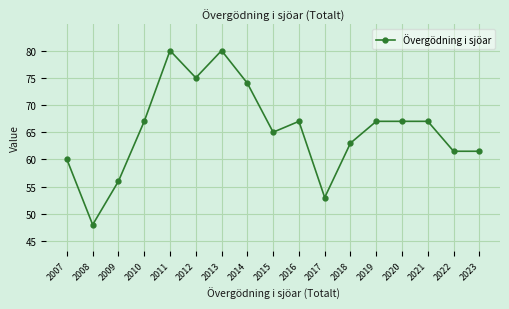

How many values are below 67?

8